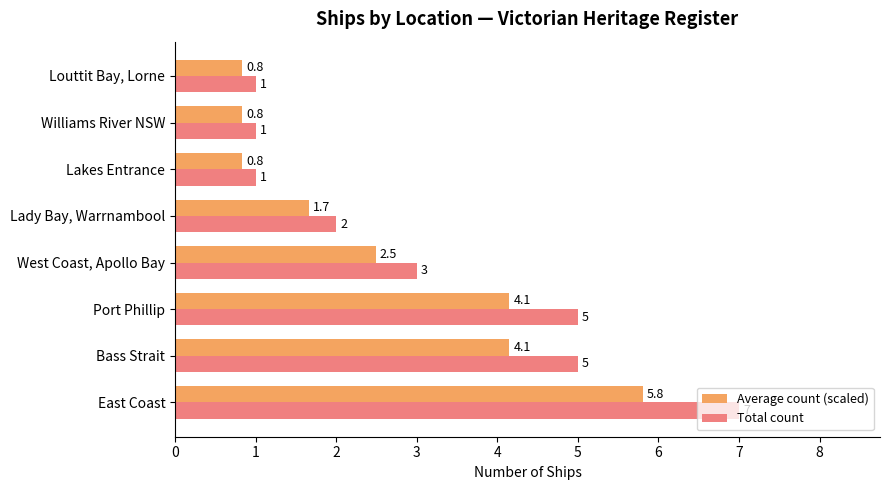

How many Total count values are between 1 and 5?

7